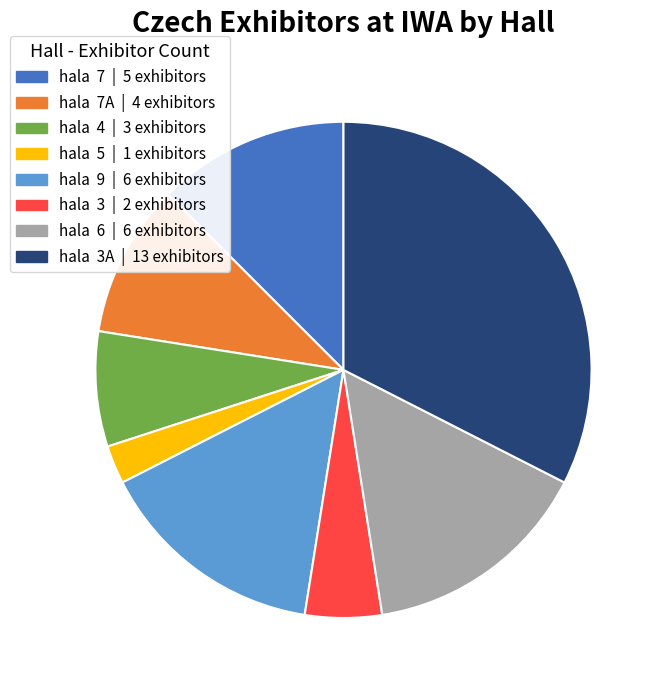

Is there any slice that represents more than half of the pie?

No